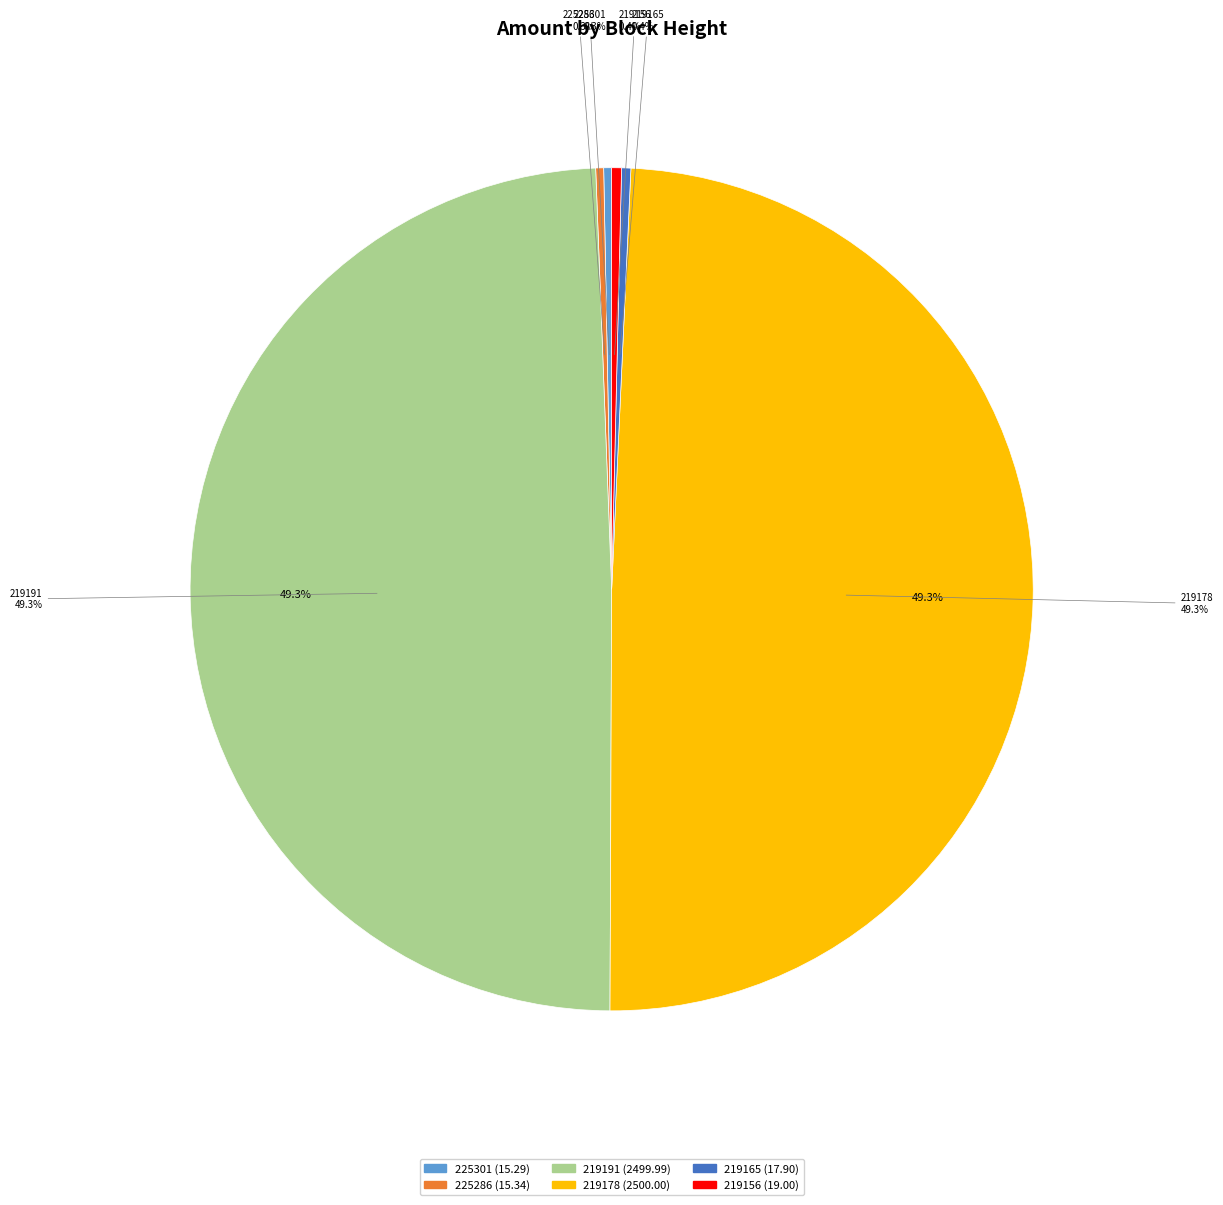

How many segments does this pie chart have?

6